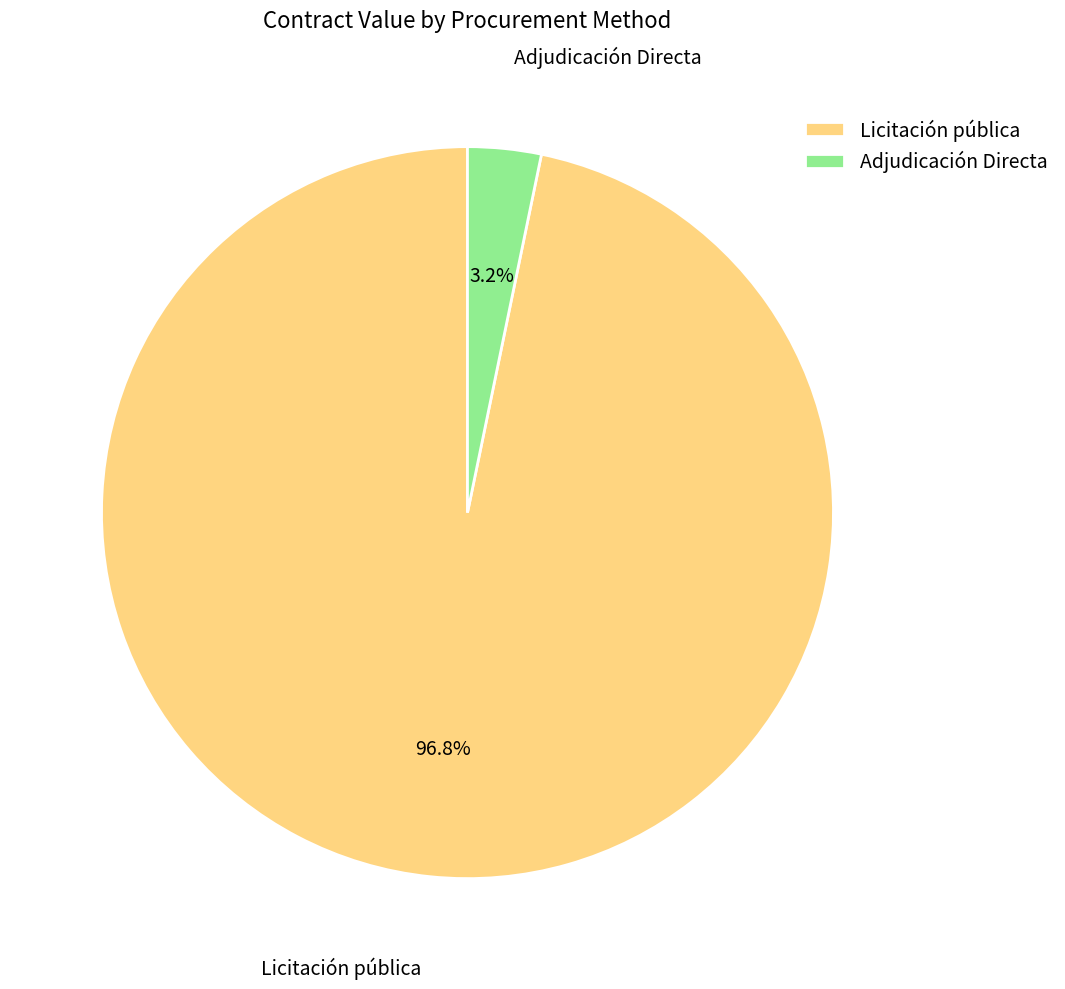

Between Licitación pública and Adjudicación Directa, which is larger?

Licitación pública